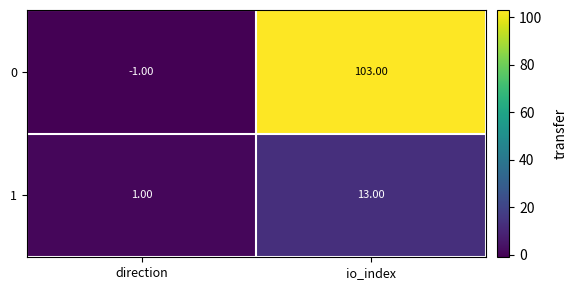

What is the difference between the highest and lowest values at io_index?

90